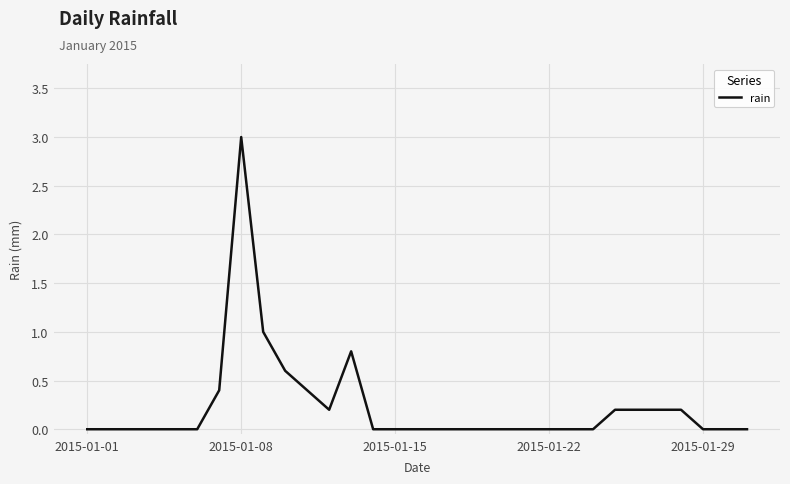

Does the chart display data point markers on the line(s)?

No